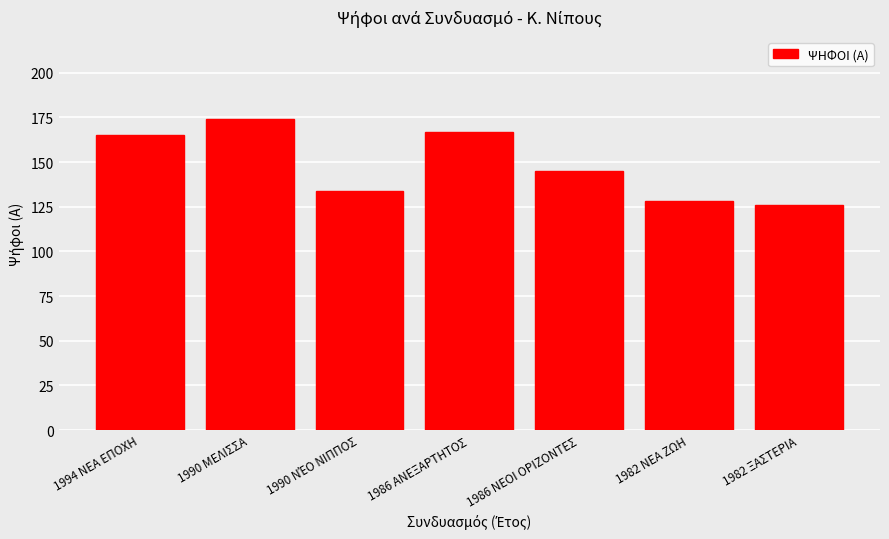

What is the change in value from 1994 ΝΕΑ ΕΠΟΧΗ to 1982 ΝΕΑ ΖΩΗ?

-37